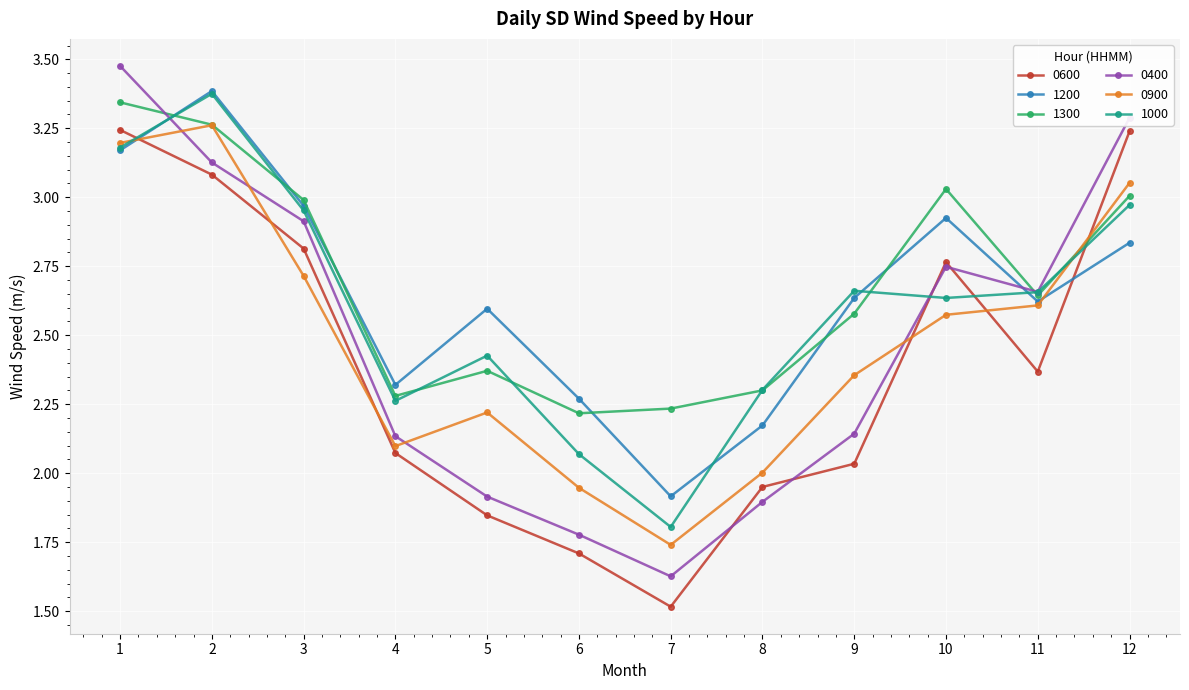

Is this an area chart (filled region under the line)?

No